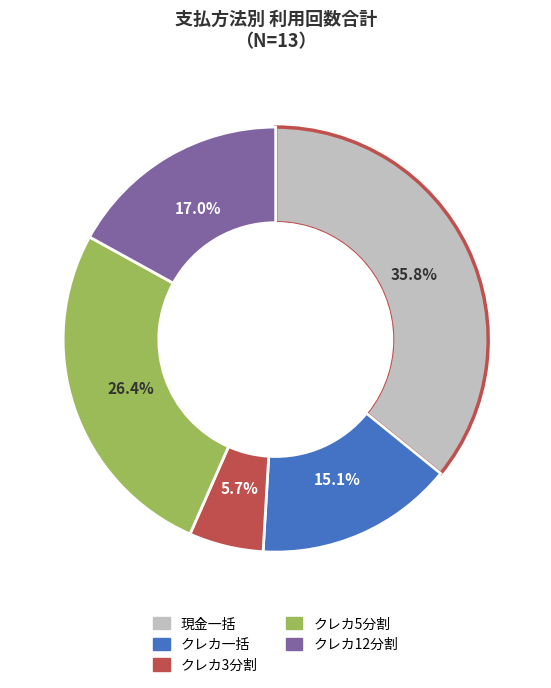

Is there any slice that represents more than half of the pie?

No